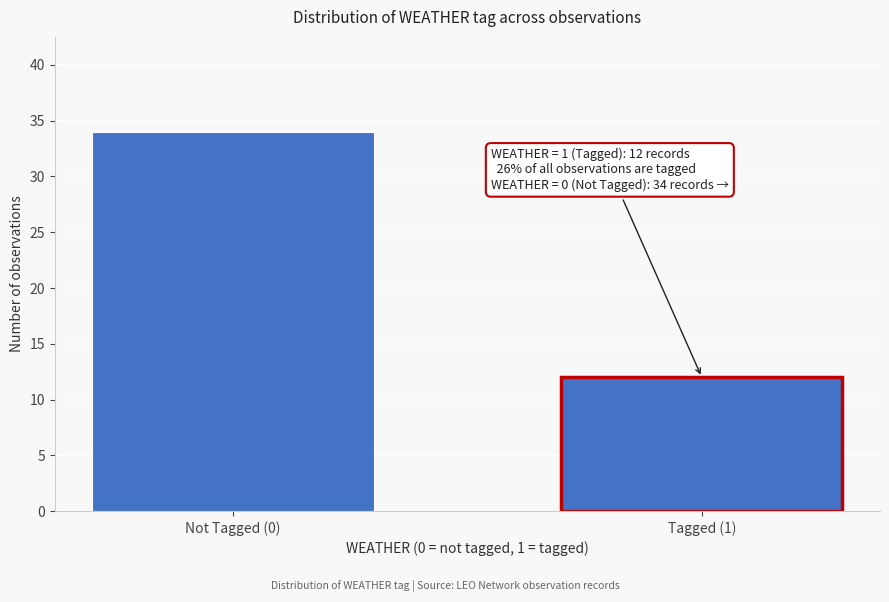

Reading left to right, list all the values displayed in this chart.

Not Tagged (0)=34	Tagged (1)=12